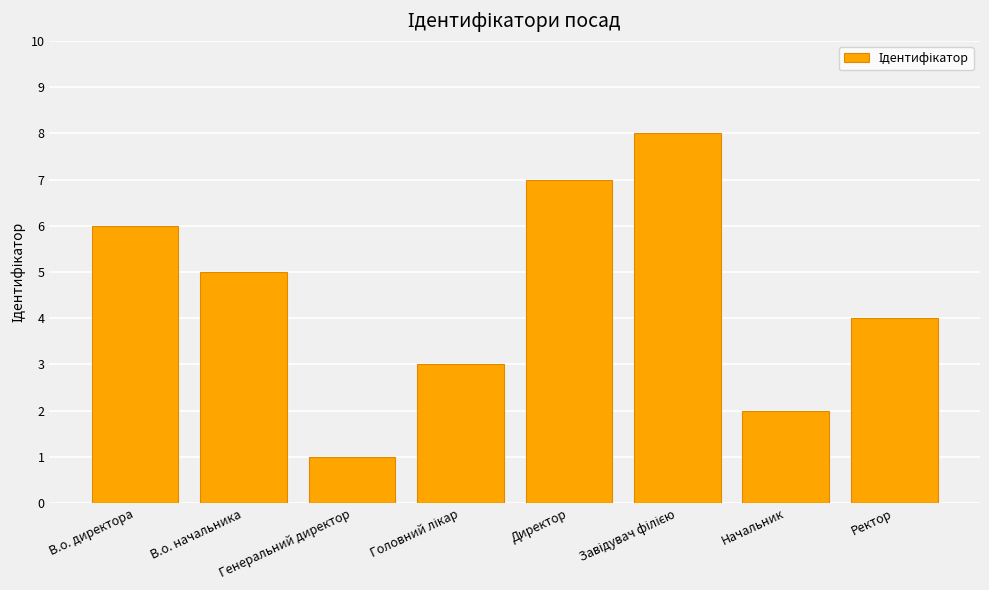

Approximately how many times larger is the value at В.о. директора compared to Ректор?

1.5